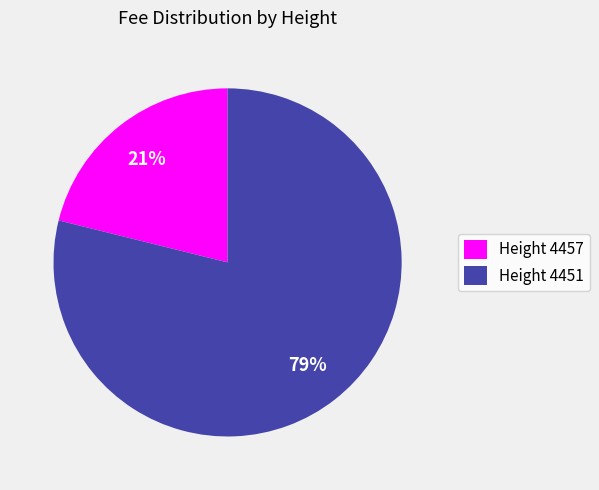

Count the number of slices in the pie.

2